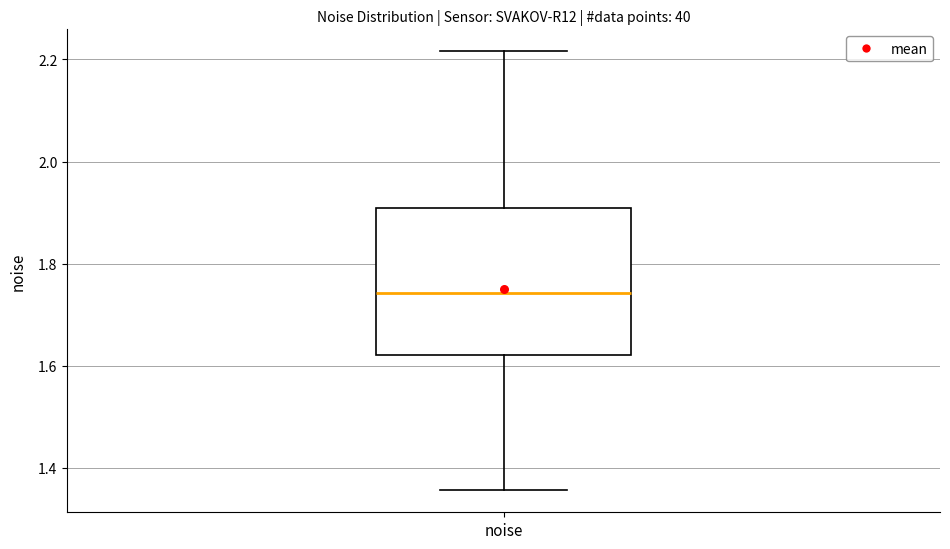

Where does the lower whisker of the box for noise end on the y-axis? The values are not printed on the chart, so give them approximately, as read against the axis.

1.36